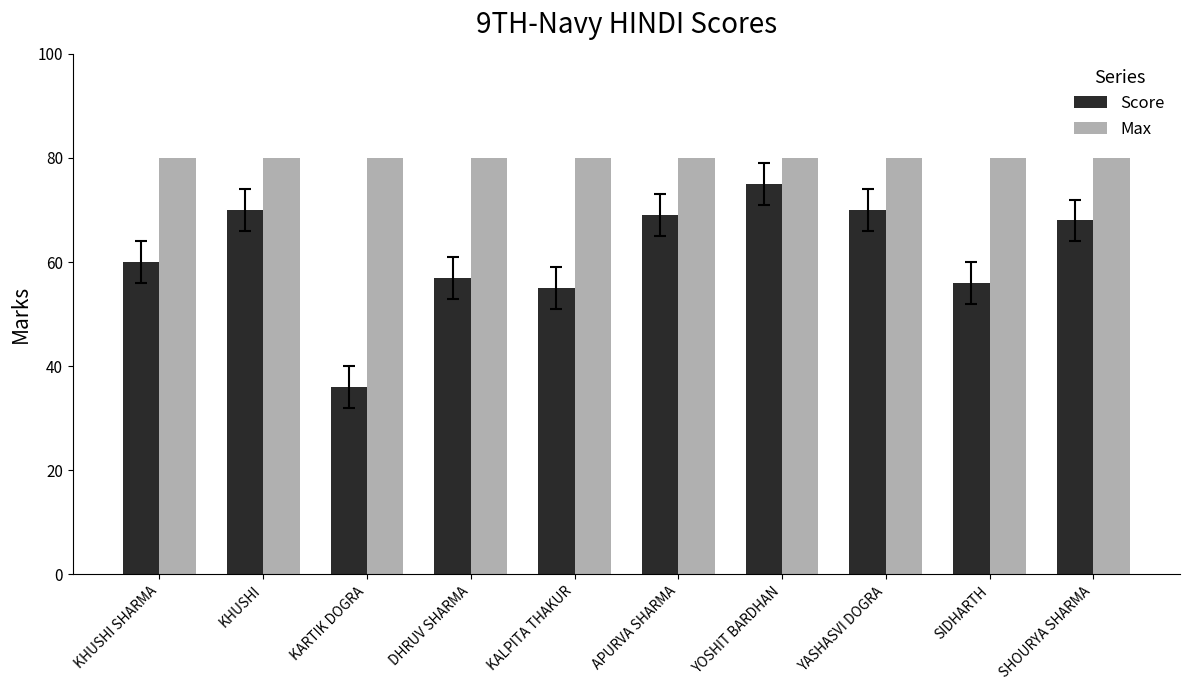

What is the highest value of the Max series?

80